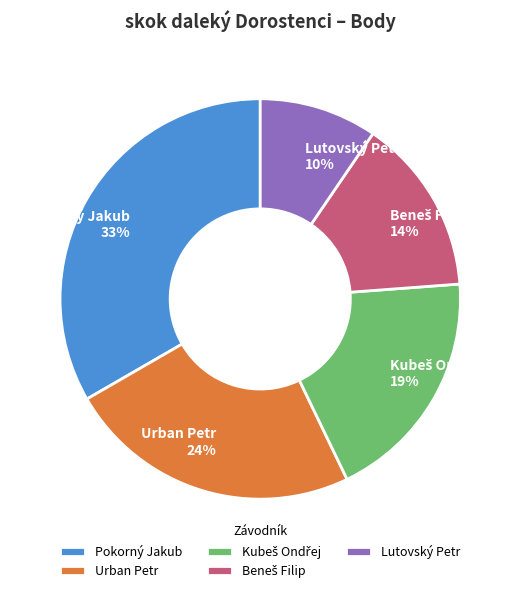

Is there any slice that represents more than half of the pie?

No